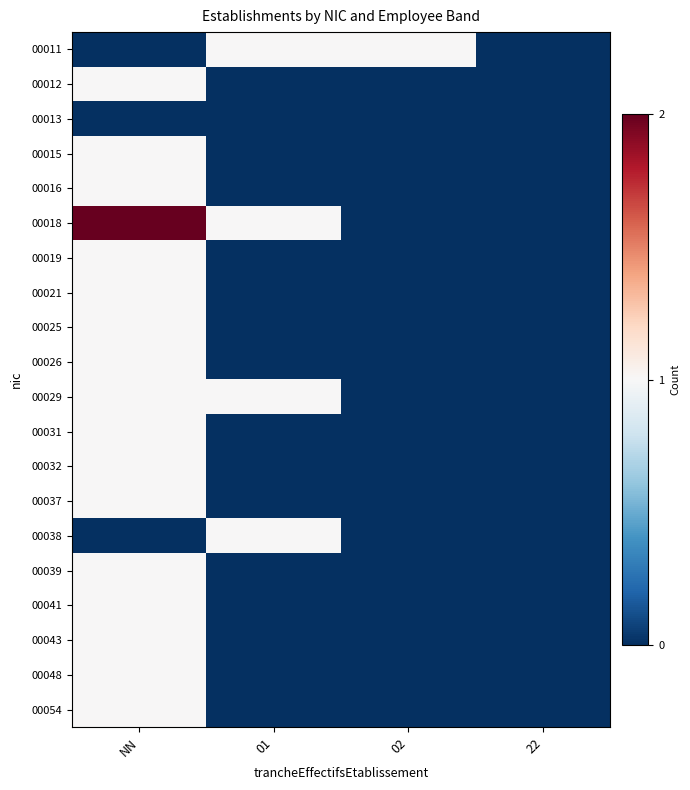

Between 01 and 02, which series saw the biggest shift?

00018